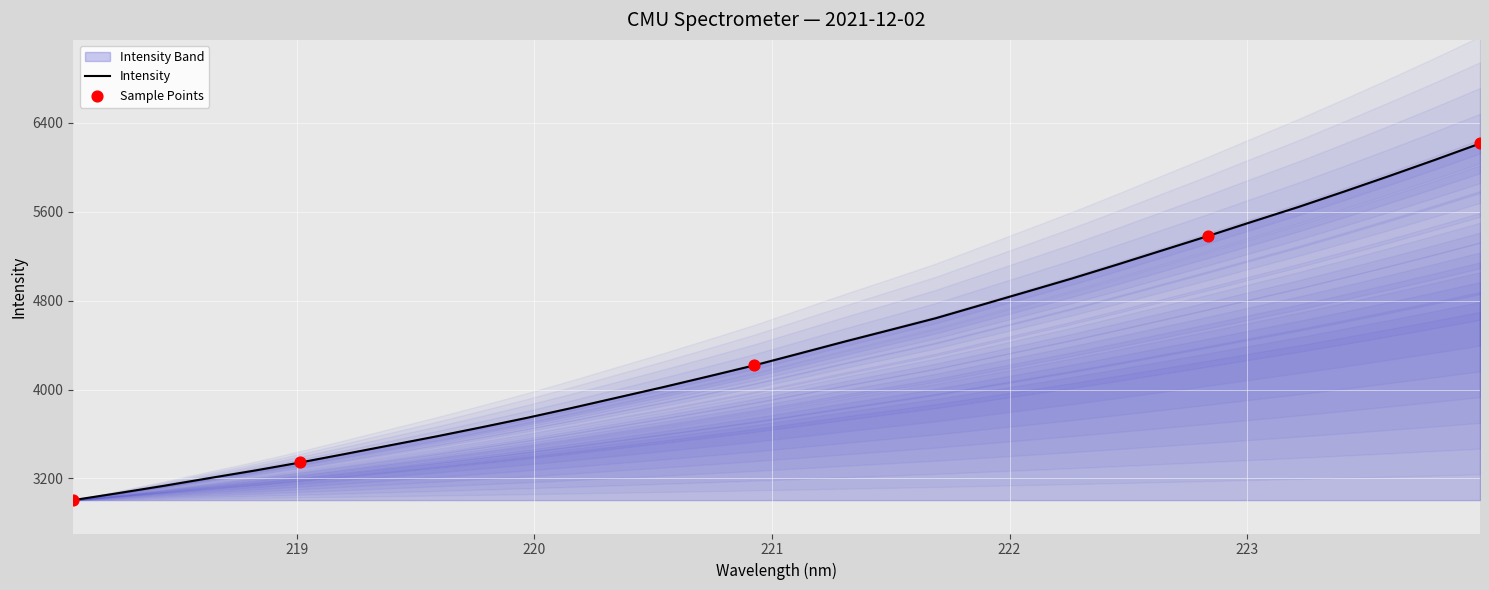

What is the ratio of the value at 220.5444 to the value at 219.7801?

1.1